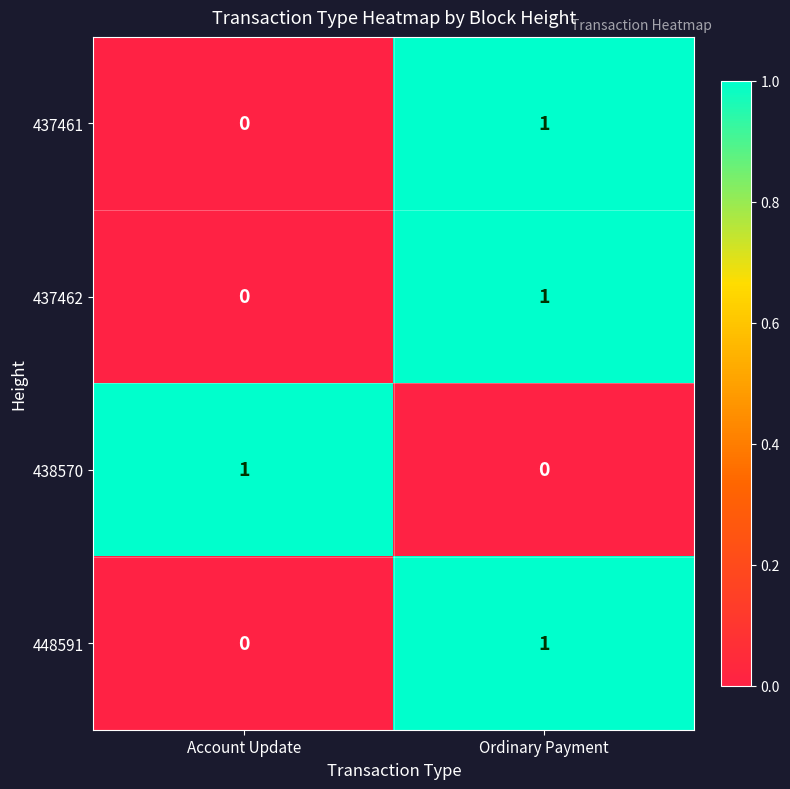

What is the total value across all series at Account Update?

1